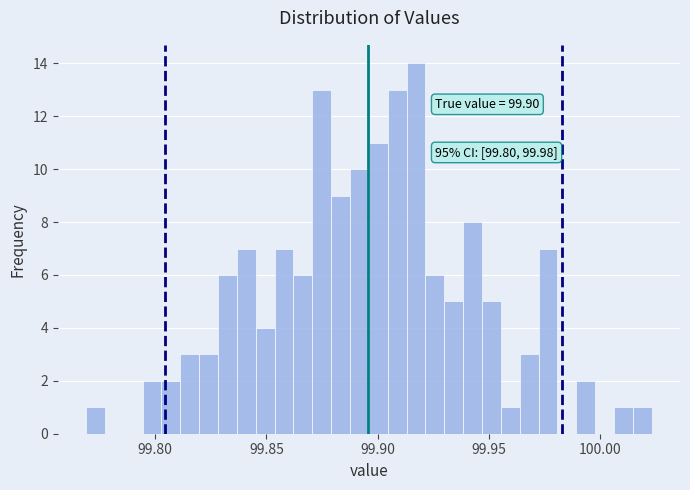

Read against the x-axis, roughly where is the centre of the tallest bar?

99.915